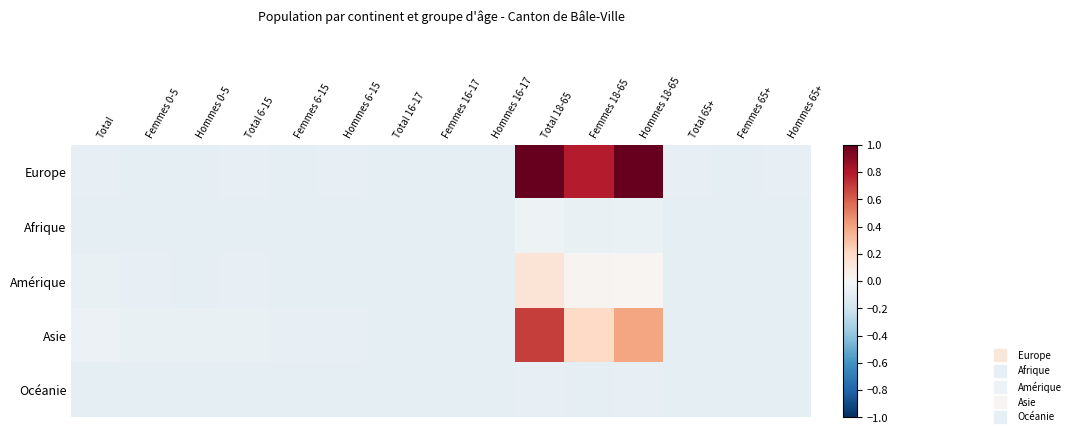

At Femmes 6-15, list the series in order from smallest to largest.

Afrique, Océanie, Amérique, Europe, Asie